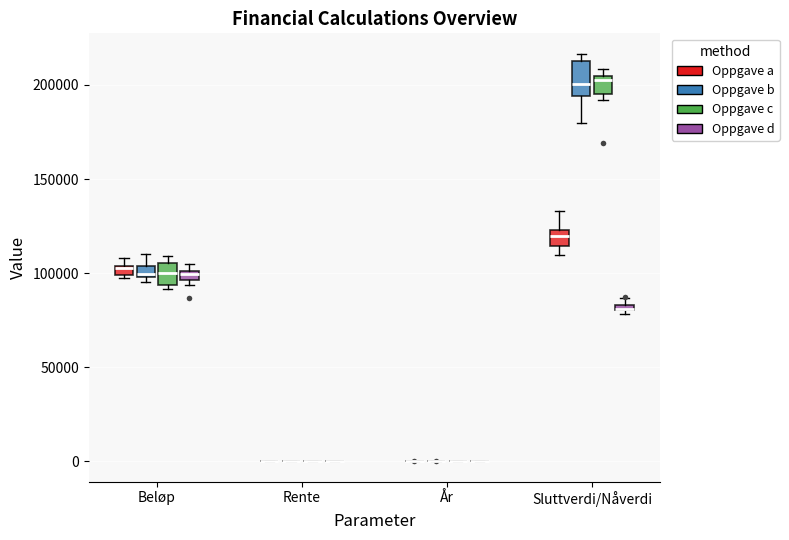

Which box is the tallest, from its lower edge to its upper edge?

Sluttverdi/Nåverdi (Oppgave b)